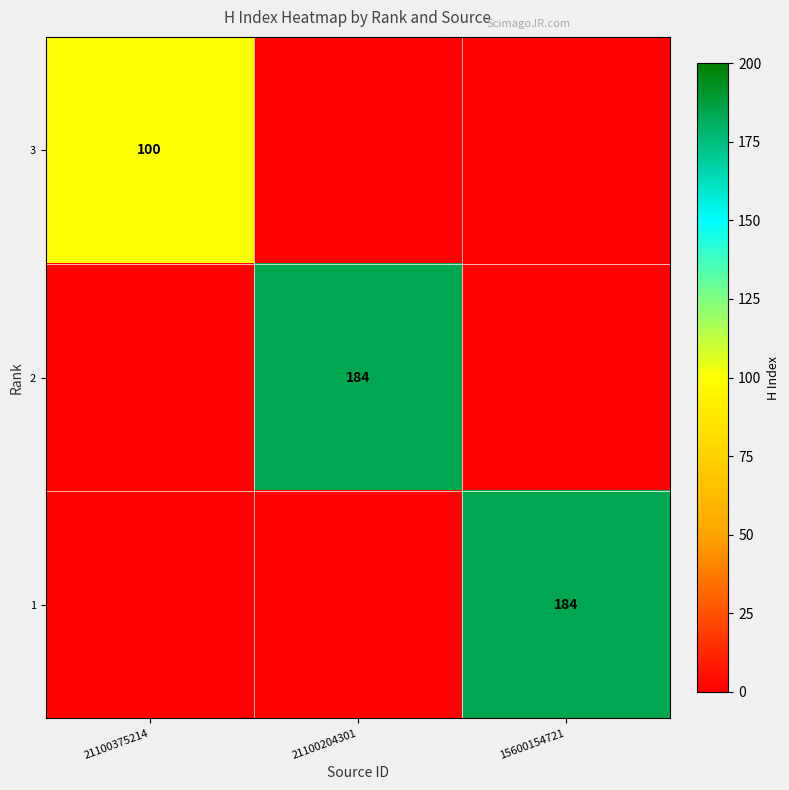

Is it true that 3 equals 100 at 21100375214?

True